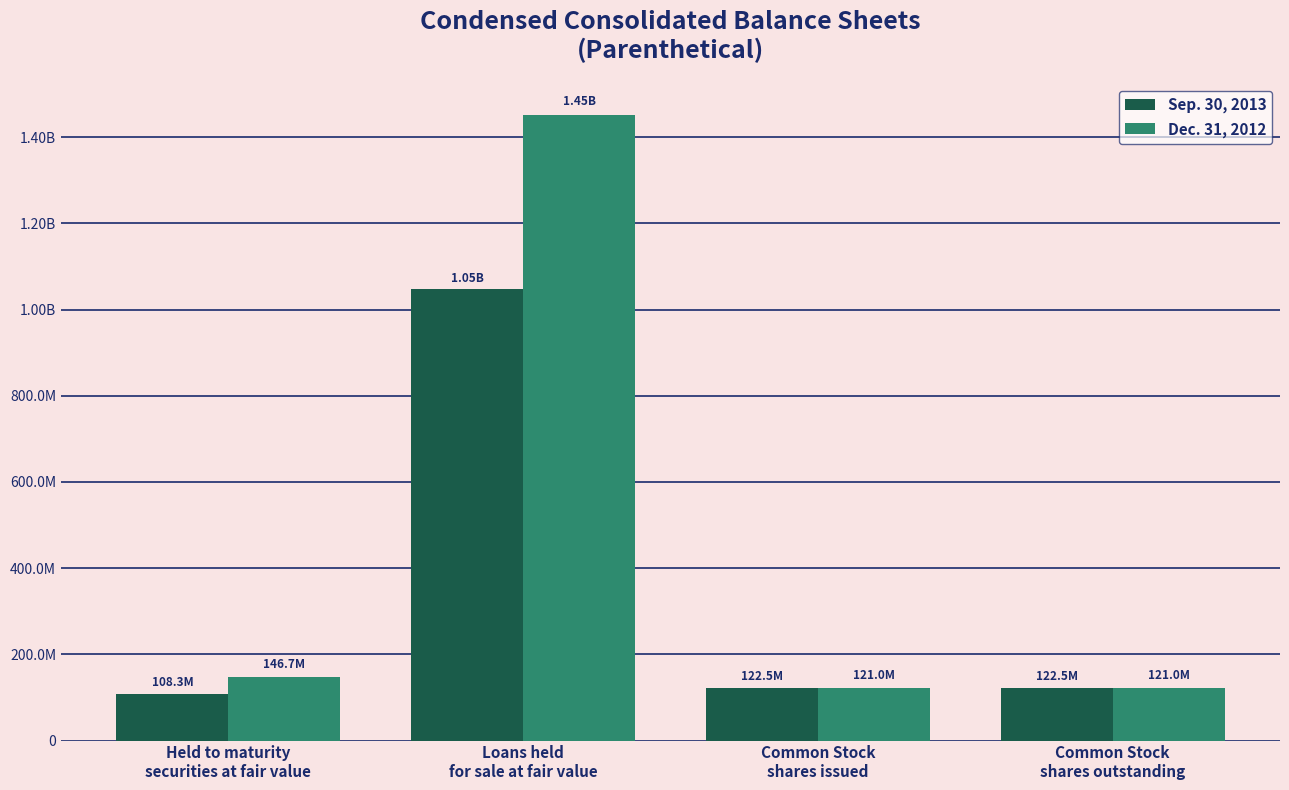

What are all the series names shown in the legend?

Sep. 30, 2013, Dec. 31, 2012